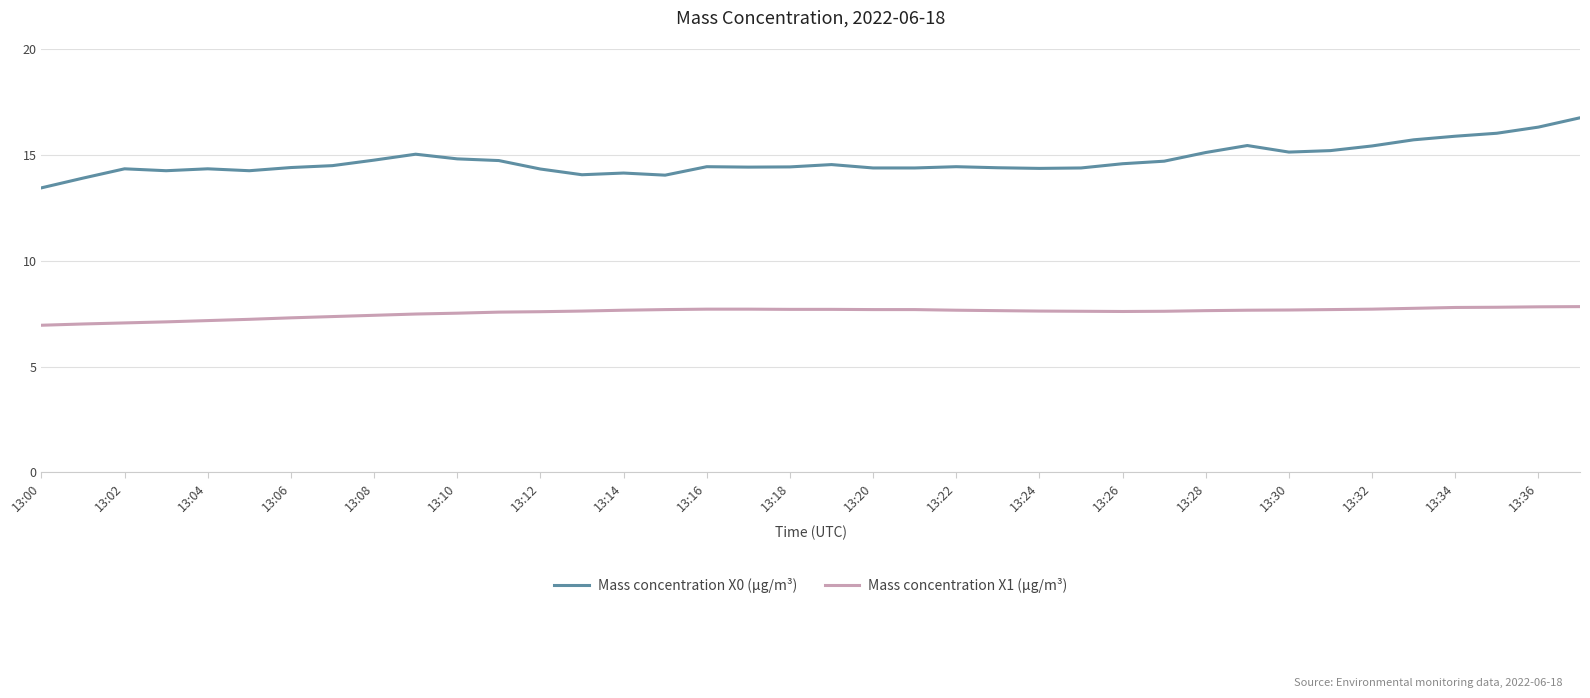

What is the difference between the maximum and minimum values in the Mass concentration X0 (μg/m³) series?

3.3